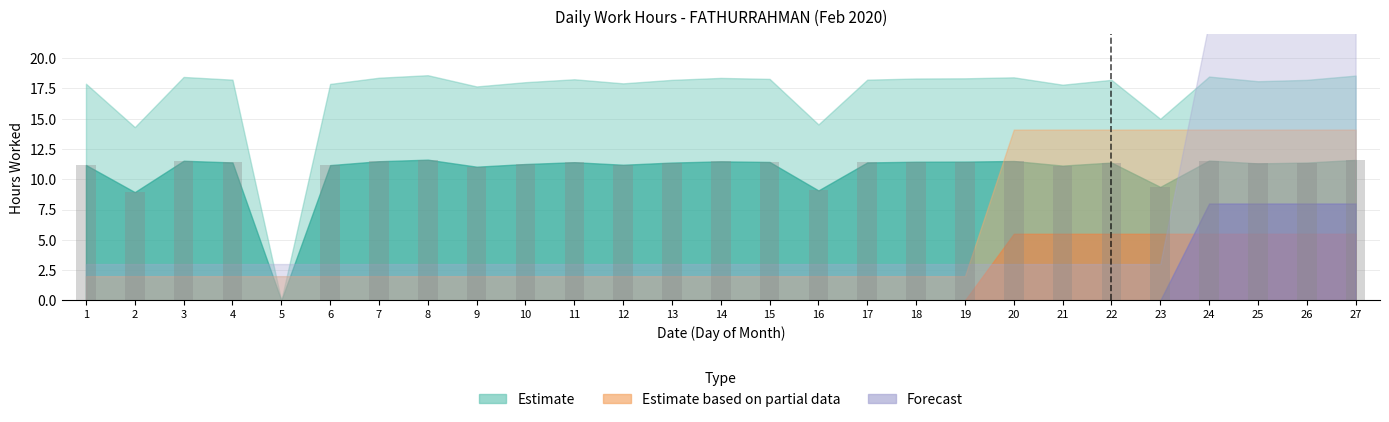

What is the greatest value displayed?

11.6